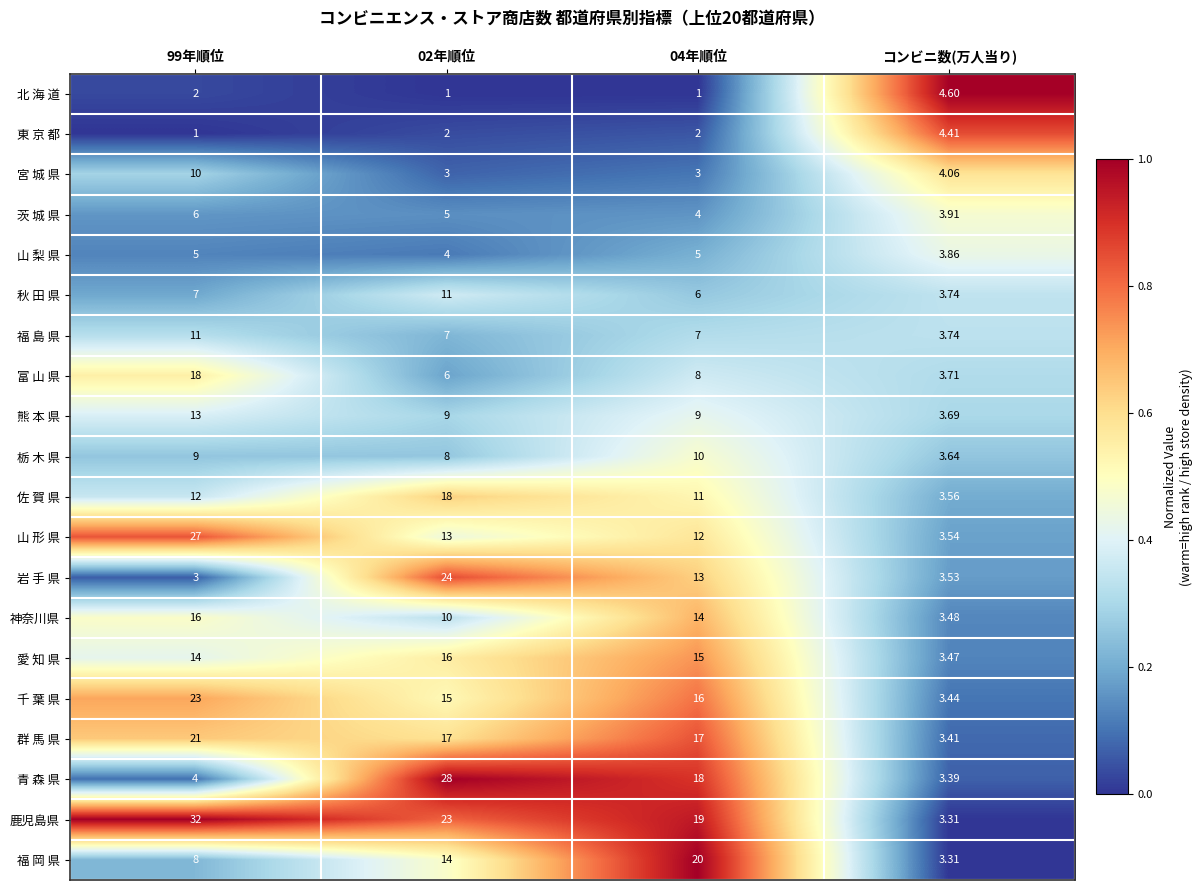

At 04年順位, list the series in order from smallest to largest.

北 海 道, 東 京 都, 宮 城 県, 茨 城 県, 山 梨 県, 秋 田 県, 福 島 県, 富 山 県, 熊 本 県, 栃 木 県, 佐 賀 県, 山 形 県, 岩 手 県, 神奈川県, 愛 知 県, 千 葉 県, 群 馬 県, 青 森 県, 鹿児島県, 福 岡 県